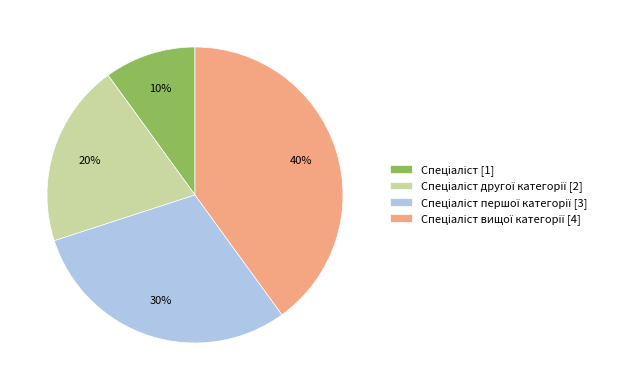

Is there a majority slice in this chart?

No